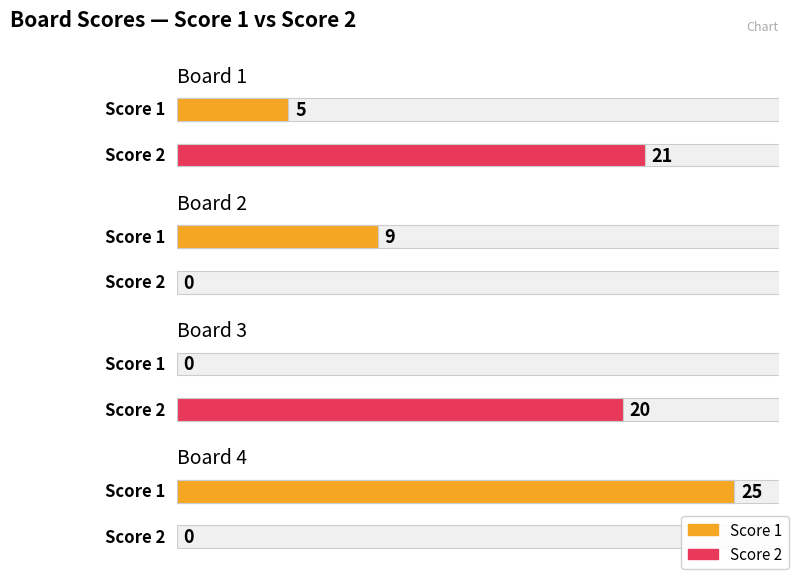

Reading left to right, what are all the values shown in this chart?

Score 1: Board 1=5	Board 2=9	Board 3=0	Board 4=25
Score 2: Board 1=21	Board 2=0	Board 3=20	Board 4=0